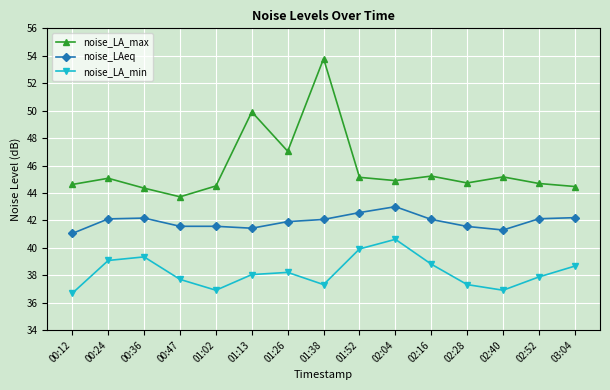

Is this an area chart (filled region under the line)?

No